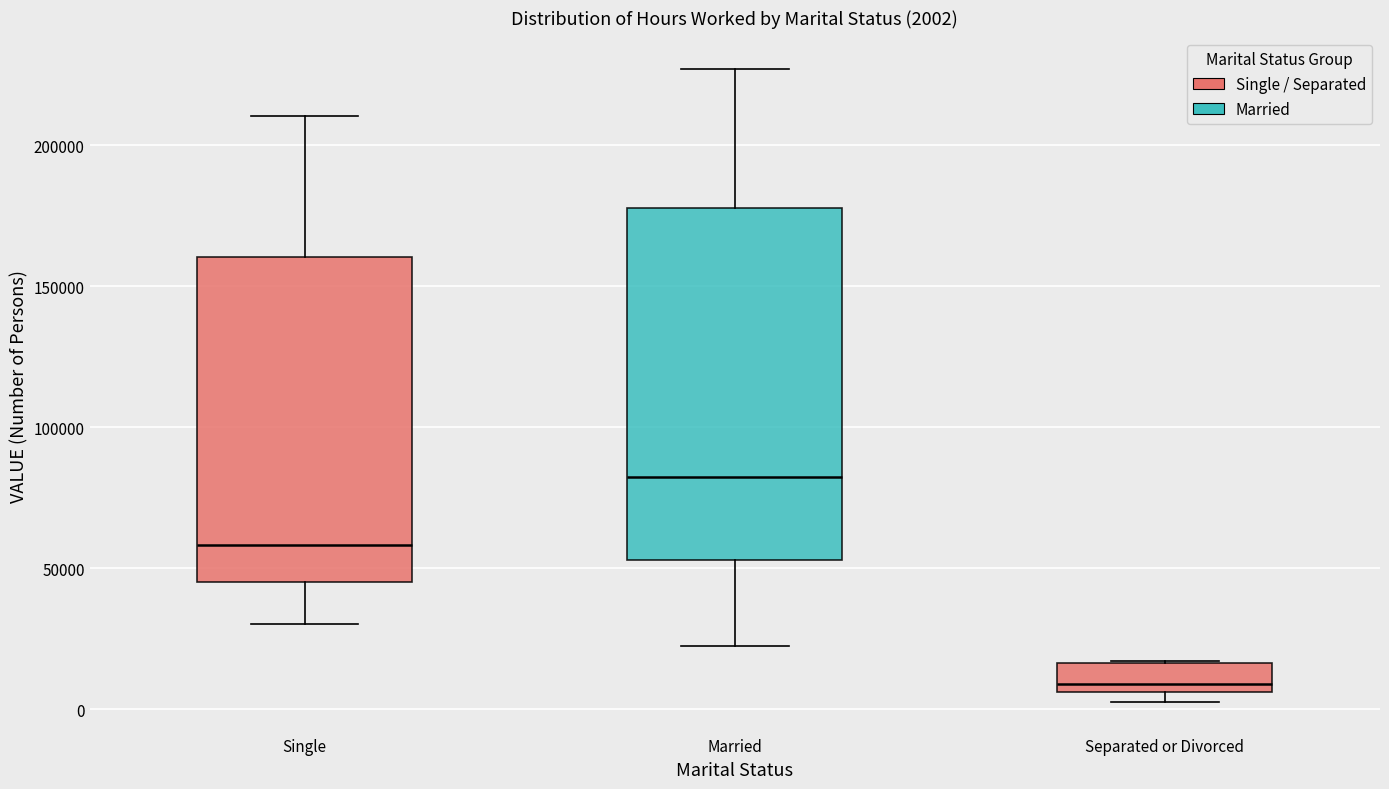

Which box is the tallest, from its lower edge to its upper edge?

Married